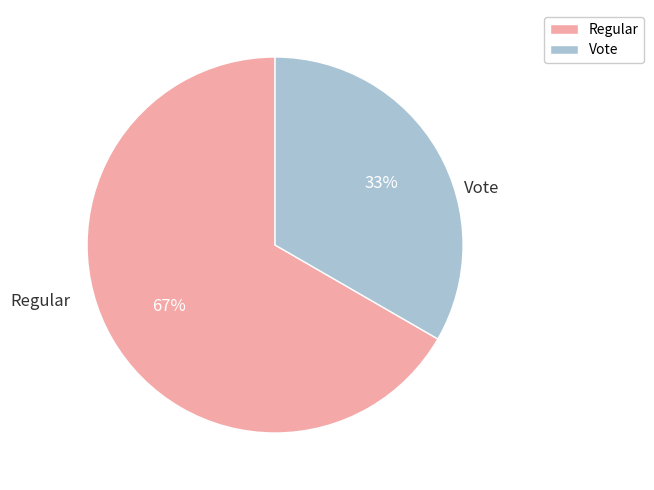

Between Regular and Vote, which is larger?

Regular